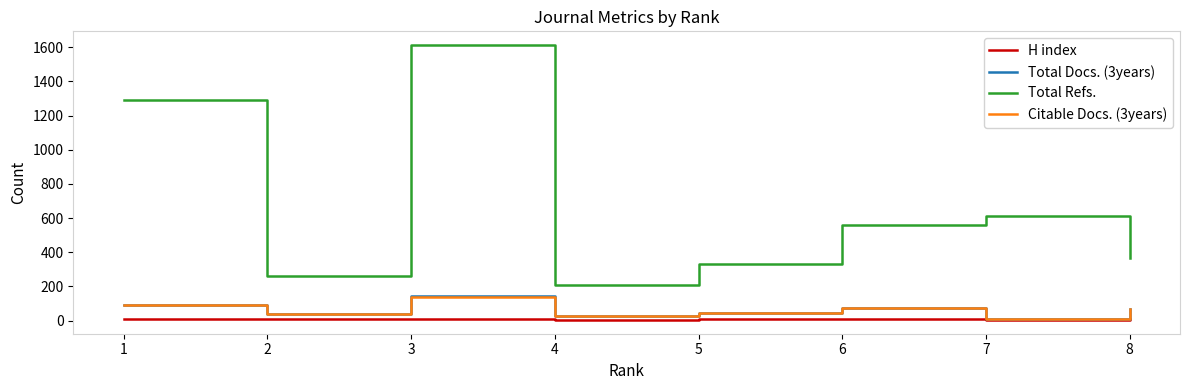

What is the highest value of the Total Refs. series?

1613